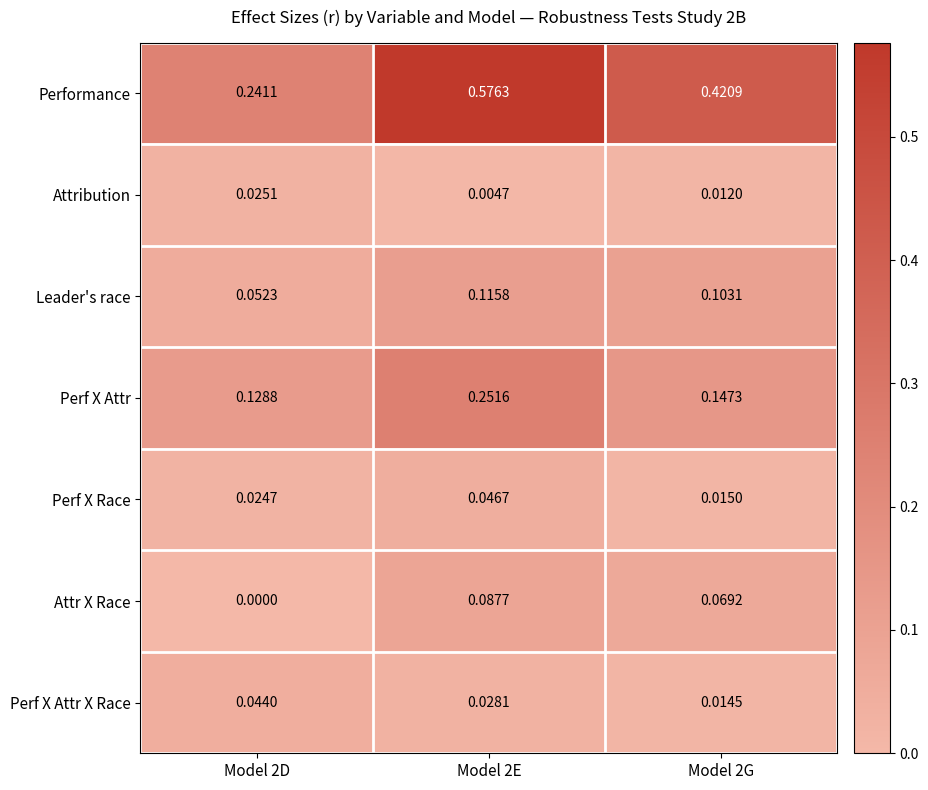

Which series has the largest total across all categories?

Performance